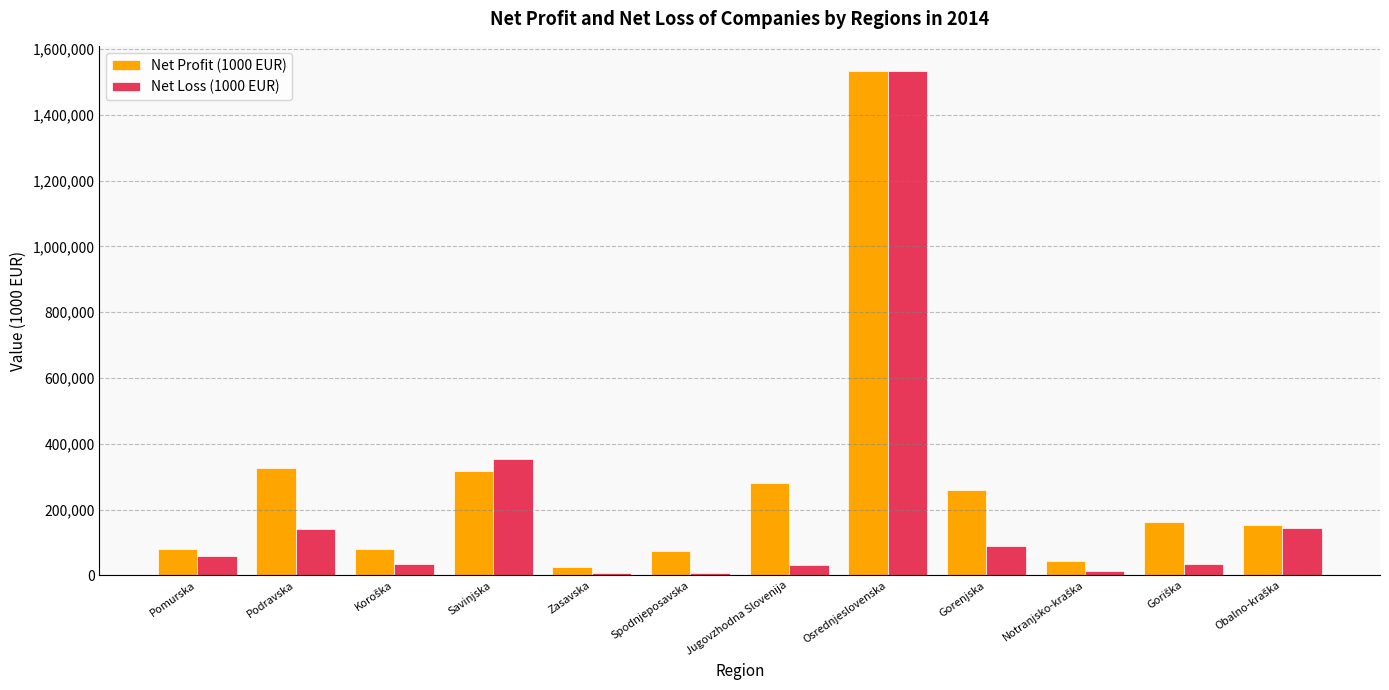

Which series has the largest total across all categories?

Net Profit (1000 EUR)